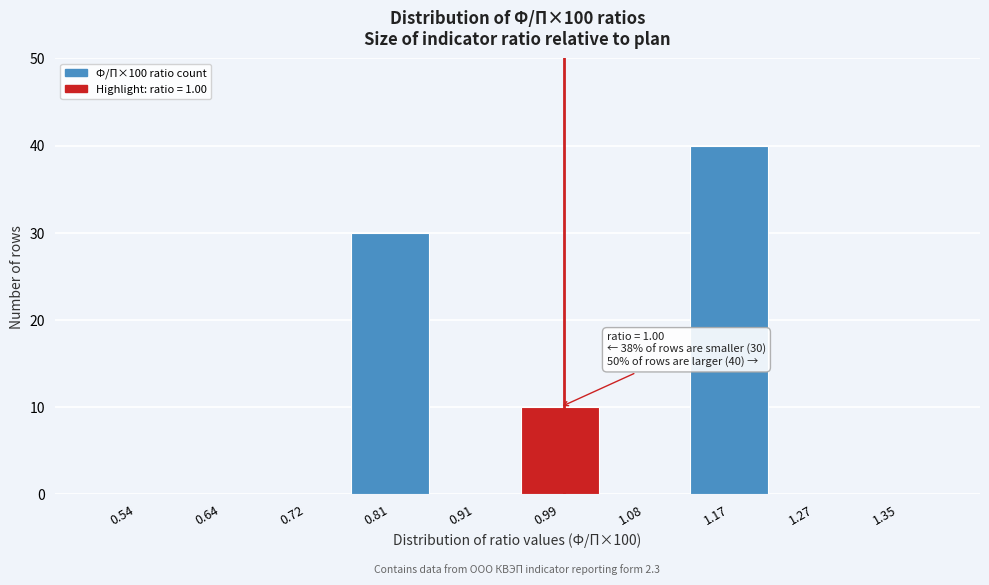

Which range on the x-axis has the tallest bar?

1.13 to 1.22